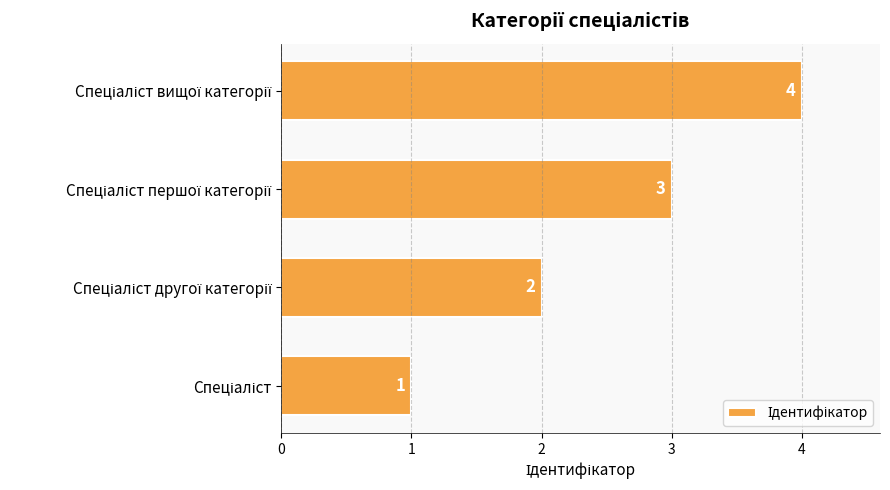

What is the sum of all values?

10